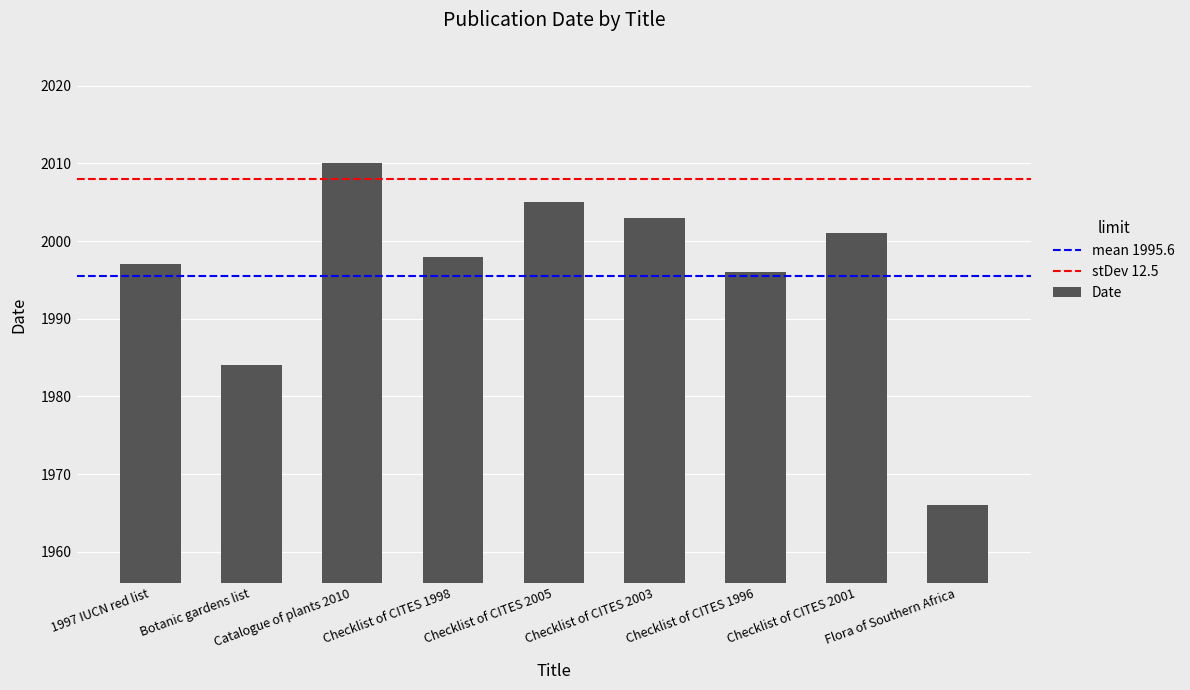

What is the sum of all values?

17960